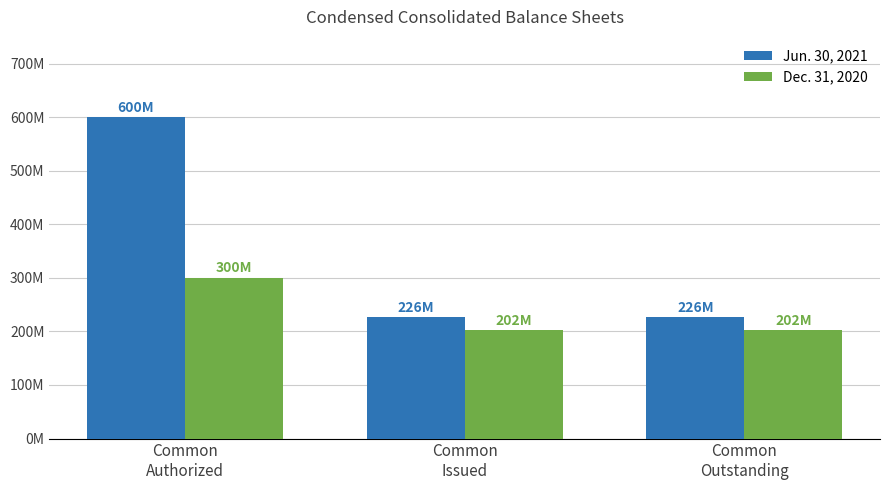

What is the label of the 2nd bar from the right?

Common
Issued